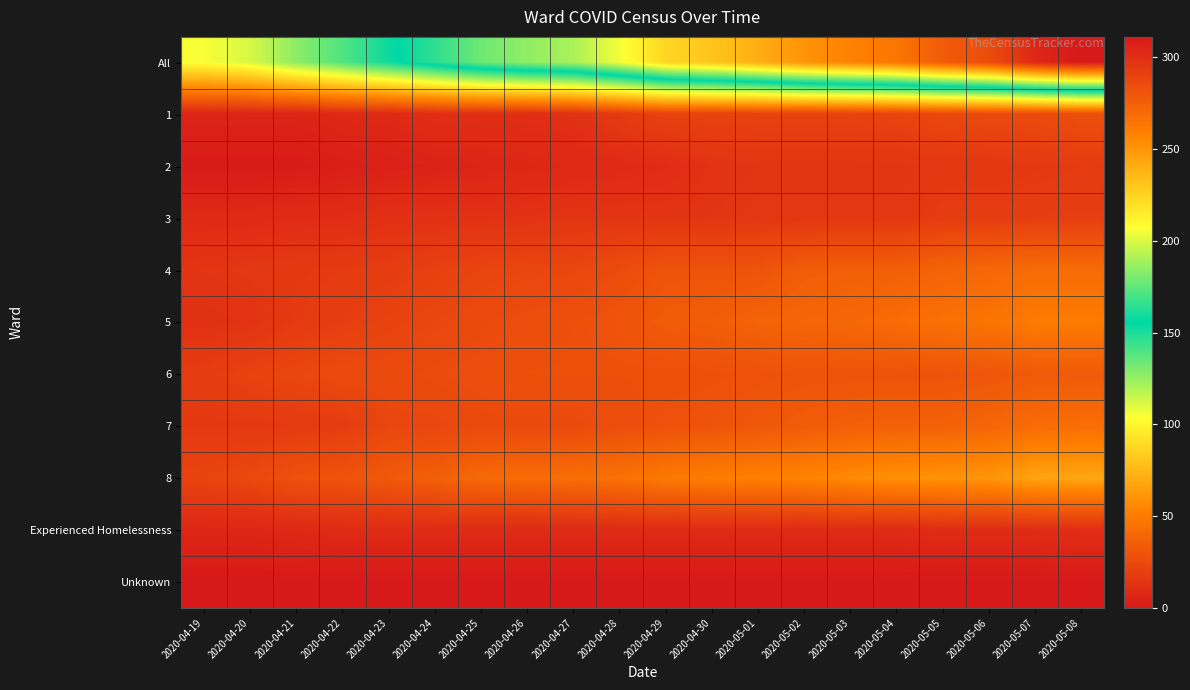

Reading left to right, what are all the values shown in this chart?

All: 2020-04-19=105	2020-04-20=112	2020-04-21=127	2020-04-22=139	2020-04-23=153	2020-04-24=165	2020-04-25=178	2020-04-26=185	2020-04-27=190	2020-04-28=205	2020-04-29=224	2020-04-30=231	2020-05-01=240	2020-05-02=251	2020-05-03=258	2020-05-04=264	2020-05-05=277	2020-05-06=285	2020-05-07=304	2020-05-08=311
1: 2020-04-19=6	2020-04-20=6	2020-04-21=6	2020-04-22=8	2020-04-23=8	2020-04-24=11	2020-04-25=11	2020-04-26=11	2020-04-27=12	2020-04-28=17	2020-04-29=21	2020-04-30=21	2020-05-01=21	2020-05-02=21	2020-05-03=21	2020-05-04=22	2020-05-05=24	2020-05-06=25	2020-05-07=25	2020-05-08=28
2: 2020-04-19=1	2020-04-20=1	2020-04-21=1	2020-04-22=3	2020-04-23=4	2020-04-24=5	2020-04-25=6	2020-04-26=7	2020-04-27=8	2020-04-28=9	2020-04-29=10	2020-04-30=13	2020-05-01=14	2020-05-02=14	2020-05-03=14	2020-05-04=14	2020-05-05=15	2020-05-06=15	2020-05-07=16	2020-05-08=17
3: 2020-04-19=9	2020-04-20=9	2020-04-21=10	2020-04-22=10	2020-04-23=12	2020-04-24=12	2020-04-25=12	2020-04-26=13	2020-04-27=14	2020-04-28=14	2020-04-29=14	2020-04-30=14	2020-05-01=15	2020-05-02=15	2020-05-03=15	2020-05-04=15	2020-05-05=18	2020-05-06=18	2020-05-07=19	2020-05-08=19
4: 2020-04-19=14	2020-04-20=15	2020-04-21=16	2020-04-22=17	2020-04-23=18	2020-04-24=20	2020-04-25=22	2020-04-26=23	2020-04-27=23	2020-04-28=26	2020-04-29=30	2020-04-30=30	2020-05-01=30	2020-05-02=35	2020-05-03=36	2020-05-04=36	2020-05-05=38	2020-05-06=40	2020-05-07=42	2020-05-08=42
5: 2020-04-19=12	2020-04-20=13	2020-04-21=17	2020-04-22=19	2020-04-23=21	2020-04-24=23	2020-04-25=25	2020-04-26=27	2020-04-27=28	2020-04-28=30	2020-04-29=34	2020-04-30=35	2020-05-01=38	2020-05-02=39	2020-05-03=40	2020-05-04=42	2020-05-05=45	2020-05-06=46	2020-05-07=50	2020-05-08=50
6: 2020-04-19=18	2020-04-20=21	2020-04-21=23	2020-04-22=25	2020-04-23=25	2020-04-24=26	2020-04-25=27	2020-04-26=28	2020-04-27=28	2020-04-28=28	2020-04-29=28	2020-04-30=28	2020-05-01=29	2020-05-02=30	2020-05-03=30	2020-05-04=30	2020-05-05=30	2020-05-06=31	2020-05-07=33	2020-05-08=33
7: 2020-04-19=16	2020-04-20=16	2020-04-21=17	2020-04-22=18	2020-04-23=23	2020-04-24=23	2020-04-25=25	2020-04-26=25	2020-04-27=25	2020-04-28=27	2020-04-29=29	2020-04-30=30	2020-05-01=32	2020-05-02=34	2020-05-03=36	2020-05-04=37	2020-05-05=37	2020-05-06=39	2020-05-07=42	2020-05-08=43
8: 2020-04-19=22	2020-04-20=24	2020-04-21=29	2020-04-22=30	2020-04-23=33	2020-04-24=36	2020-04-25=41	2020-04-26=42	2020-04-27=43	2020-04-28=45	2020-04-29=49	2020-04-30=51	2020-05-01=52	2020-05-02=54	2020-05-03=57	2020-05-04=59	2020-05-05=60	2020-05-06=61	2020-05-07=67	2020-05-08=68
Experienced Homelessness: 2020-04-19=7	2020-04-20=7	2020-04-21=8	2020-04-22=9	2020-04-23=9	2020-04-24=9	2020-04-25=9	2020-04-26=9	2020-04-27=9	2020-04-28=9	2020-04-29=9	2020-04-30=9	2020-05-01=9	2020-05-02=9	2020-05-03=9	2020-05-04=9	2020-05-05=10	2020-05-06=10	2020-05-07=10	2020-05-08=11
Unknown: 2020-04-19=0	2020-04-20=0	2020-04-21=0	2020-04-22=0	2020-04-23=0	2020-04-24=0	2020-04-25=0	2020-04-26=0	2020-04-27=0	2020-04-28=0	2020-04-29=0	2020-04-30=0	2020-05-01=0	2020-05-02=0	2020-05-03=0	2020-05-04=0	2020-05-05=0	2020-05-06=0	2020-05-07=0	2020-05-08=0